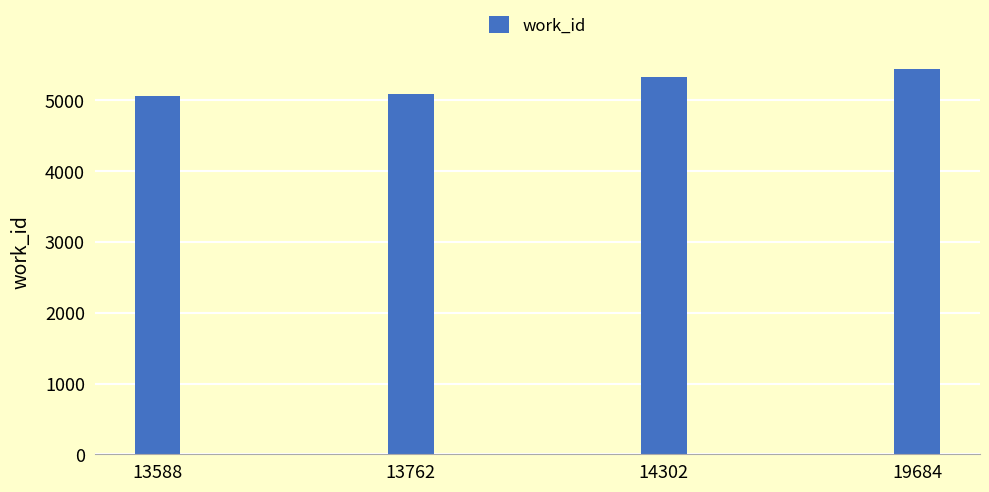

Reading right to left, list all the values displayed in this chart.

5443	5328	5092	5067